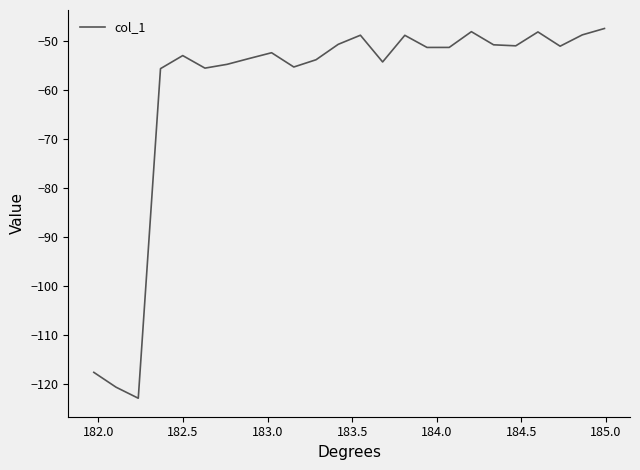

What is the maximum value shown in the chart?

-47.4